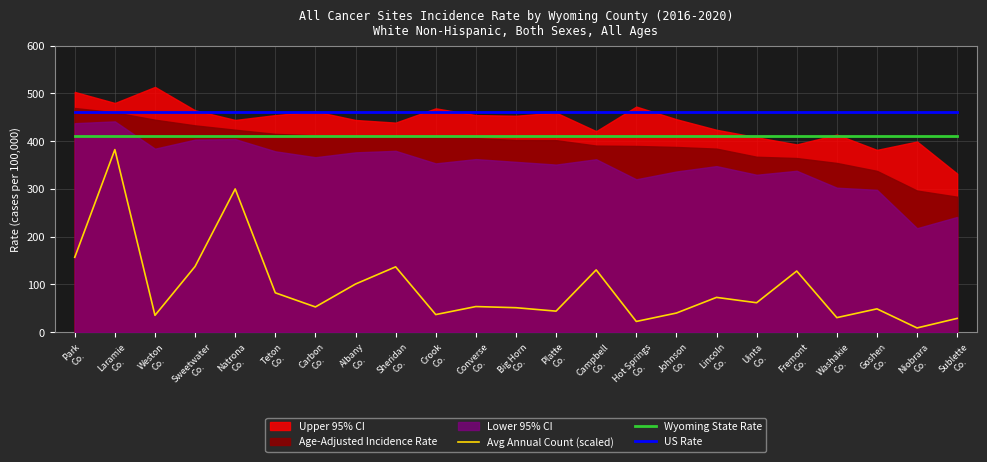

True or false: Wyoming State Rate and US Rate intersect in this chart.

False